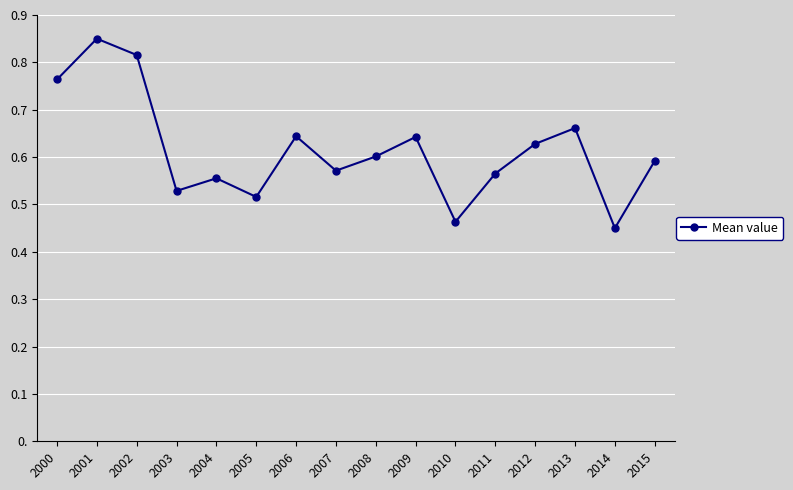

List the labels in order of value, largest first.

2001, 2002, 2000, 2013, 2006, 2009, 2012, 2008, 2015, 2007, 2011, 2004, 2003, 2005, 2010, 2014